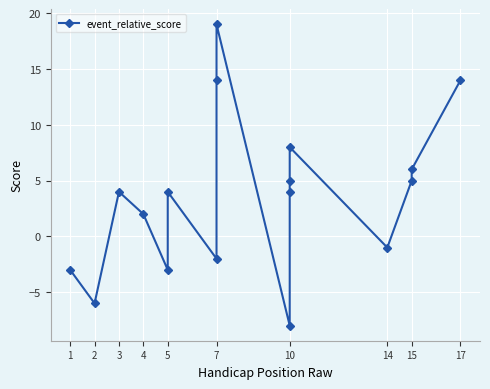

Is it true that the value at 1 is -5?

False